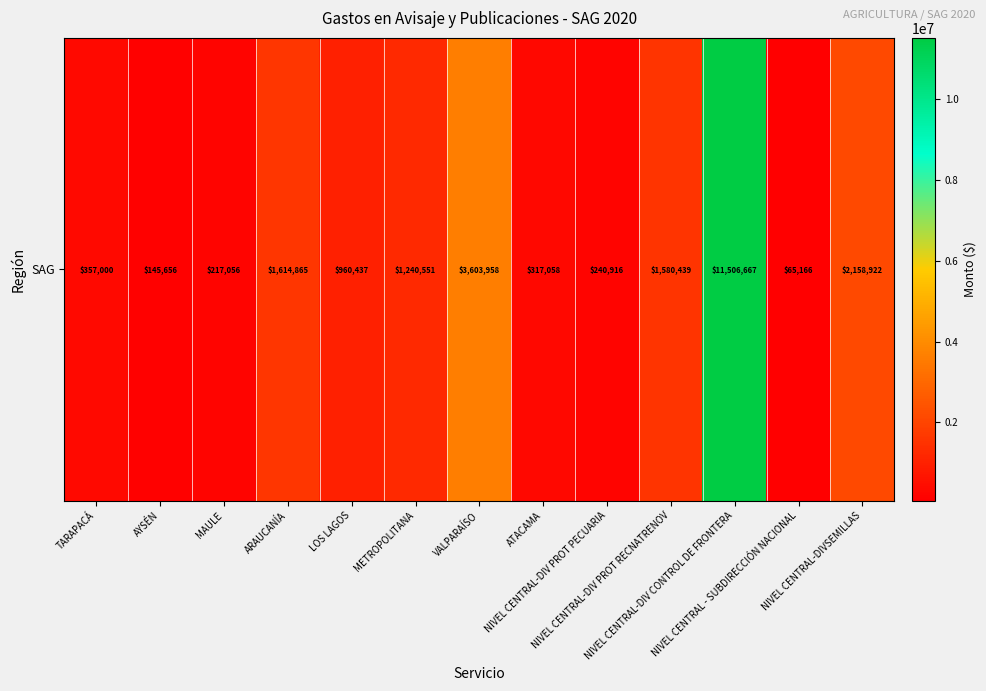

What is the smallest value displayed?

65166